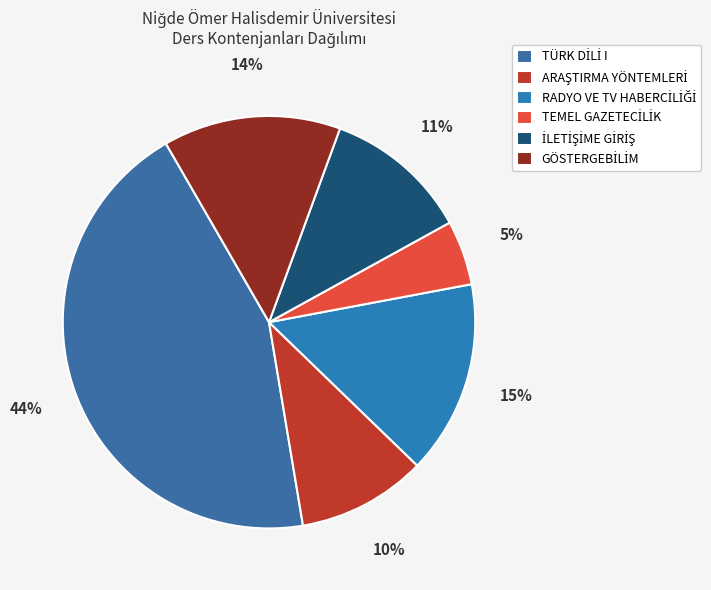

What percentage is NOT represented by TÜRK DİLİ I?

55.7%